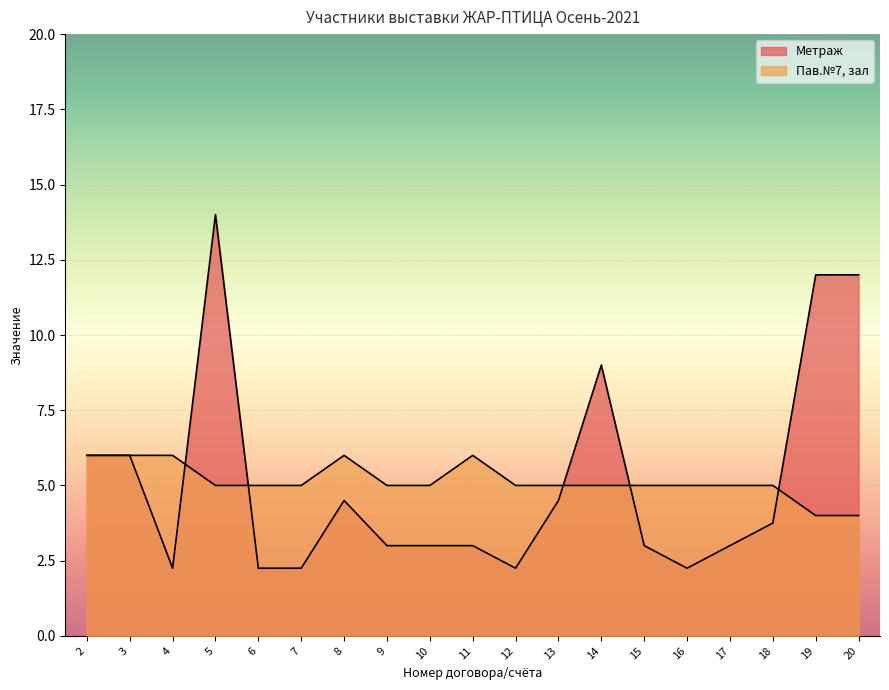

True or false: Пав.№7, зал and Метраж intersect in this chart.

True